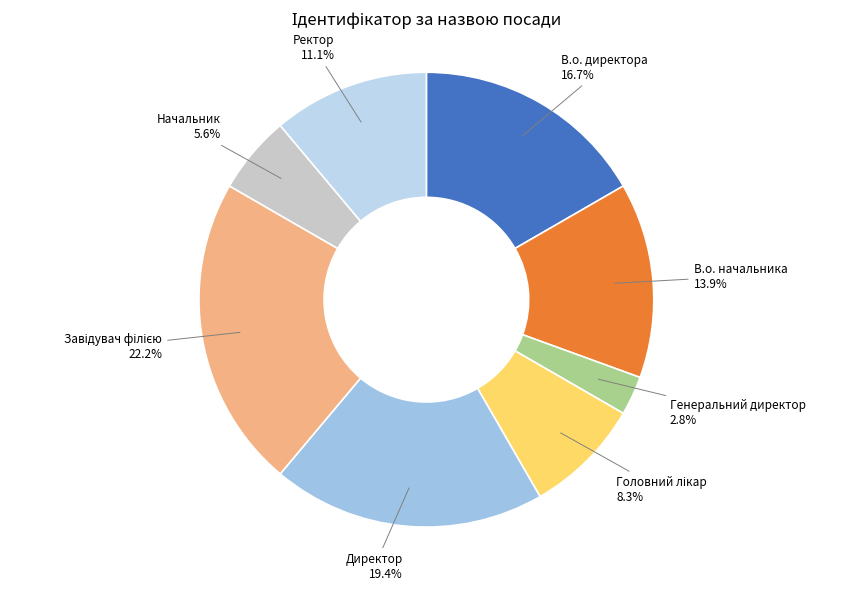

How many segments does this pie chart have?

8